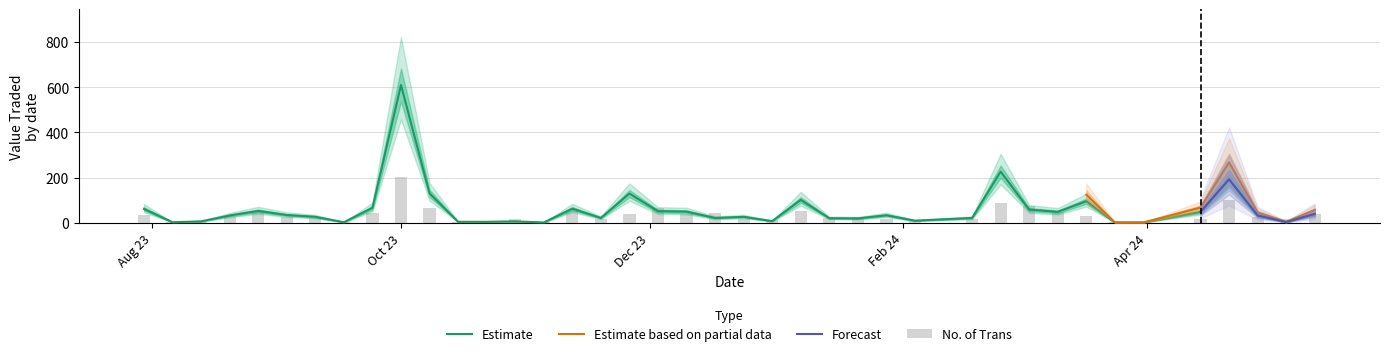

Does the chart contain any negative values?

No